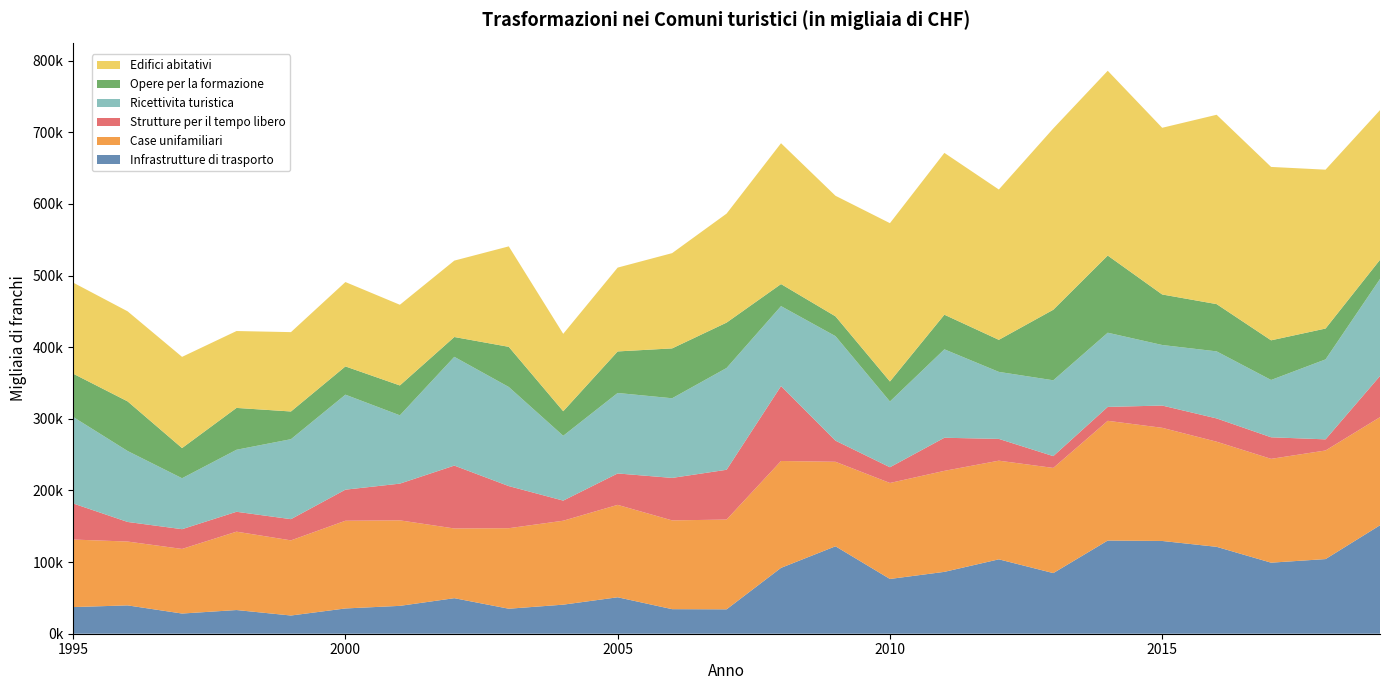

Reading left to right, what are all the values shown in this chart?

Infrastrutture di trasporto: 37213	39567	28185	33065	25424	35285	38902	49627	34905	40574	50893	34292	34071	91955	122080	76455	86378	103867	84648	130097	129507	121319	99201	104223	151433
Case unifamiliari: 94272	89127	90197	109427	104924	122449	119388	97329	112412	117206	129015	123942	125316	149213	117987	134019	141019	137748	146837	167167	157984	146783	144947	151620	150910
Strutture per il tempo libero: 50373	27367	27562	27759	29598	43398	51256	87787	58805	28059	43852	59308	69514	104586	29478	21944	46211	30389	16466	19405	31081	32492	30107	15535	57497
Ricettivita turistica: 120854	99065	71147	86602	111682	132648	95389	151865	138399	90516	112380	111211	142122	111648	145945	91837	123472	93577	105891	103587	84550	93621	80027	111637	135448
Opere per la formazione: 60374	69275	42116	58421	38656	39439	41708	27660	56031	34285	57990	69618	63352	30778	27653	27913	48328	44736	98494	107744	70532	65982	55353	43076	26788
Edifici abitativi: 127141	125724	127340	107345	110799	117794	112645	106663	140263	108062	117040	133002	152168	196647	168311	221049	225922	209876	253115	257988	232729	264363	242108	221802	208947